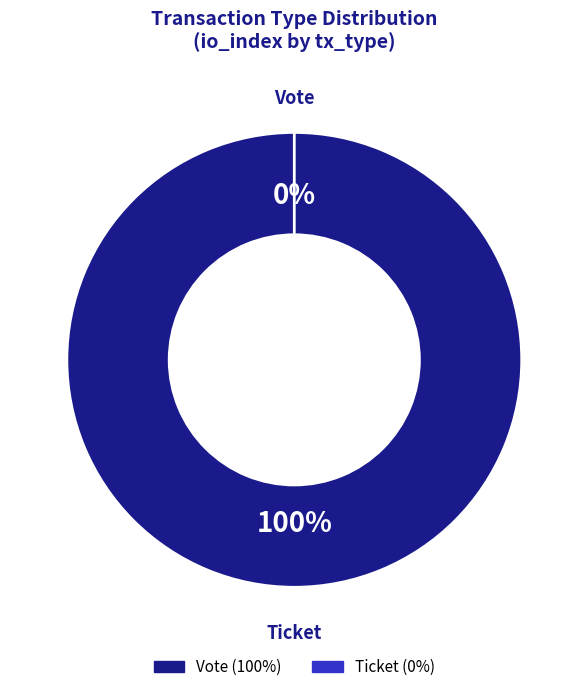

Is it true that Ticket is 0% of the pie?

True